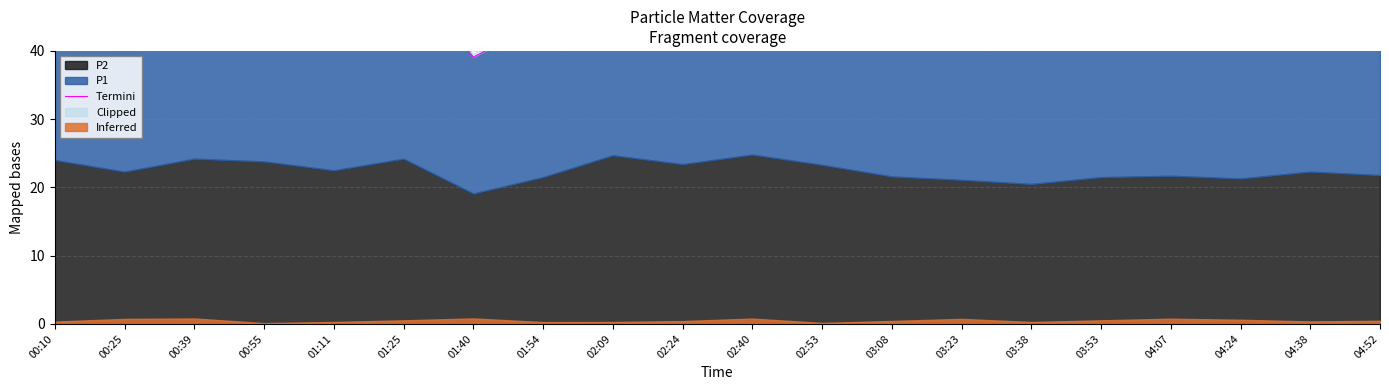

Reading left to right, list all the values displayed in this chart.

51.0	47.0	51.7	50.0	46.7	51.8	39.1	44.3	53.1	49.3	52.9	49.6	46.3	44.6	42.8	44.8	44.4	43.9	46.7	45.1